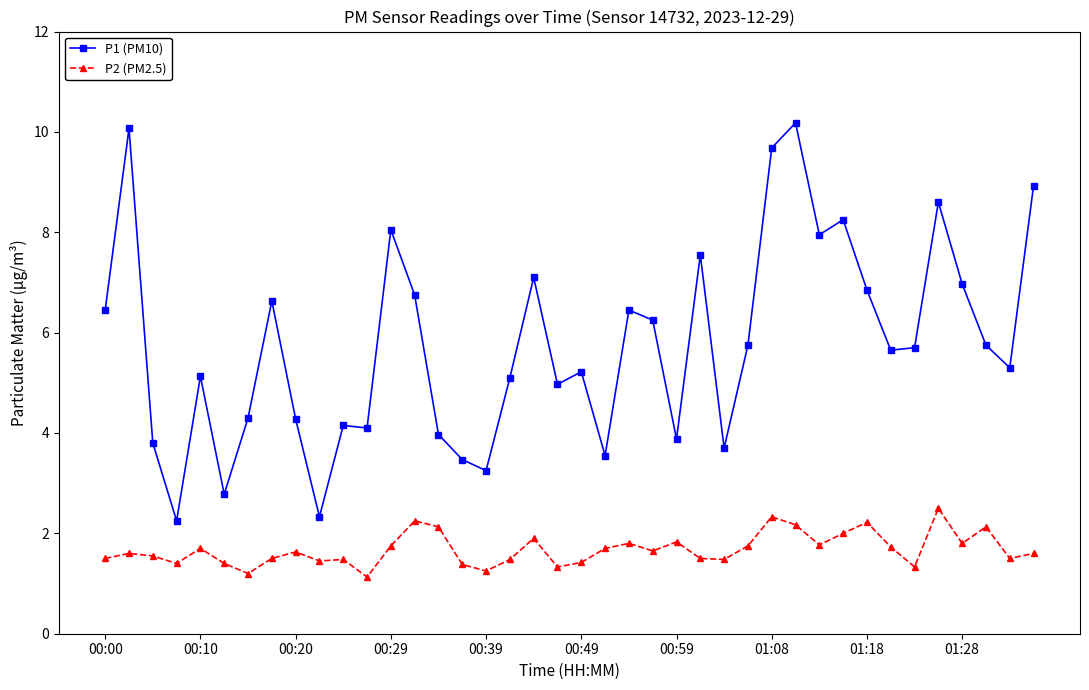

List the series in order of their peak value, highest first.

P1 (PM10), P2 (PM2.5)